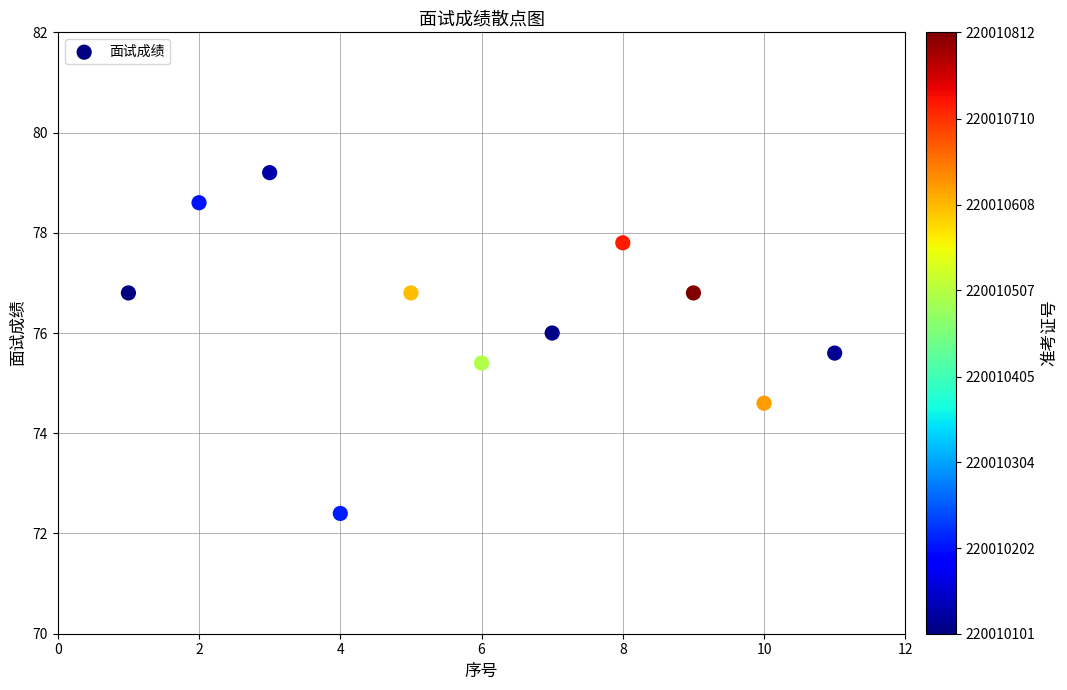

What is the average X value?

6.0